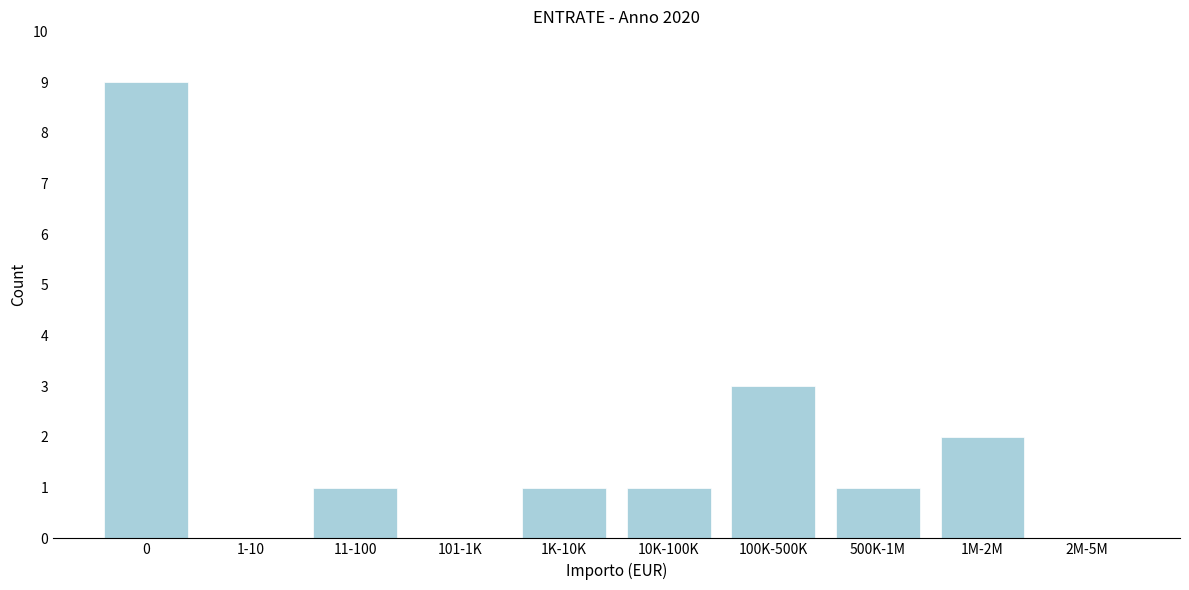

Reading right to left, transcribe all the data shown in this chart.

2M-5M=0	1M-2M=2	500K-1M=1	100K-500K=3	10K-100K=1	1K-10K=1	101-1K=0	11-100=1	1-10=0	0=9